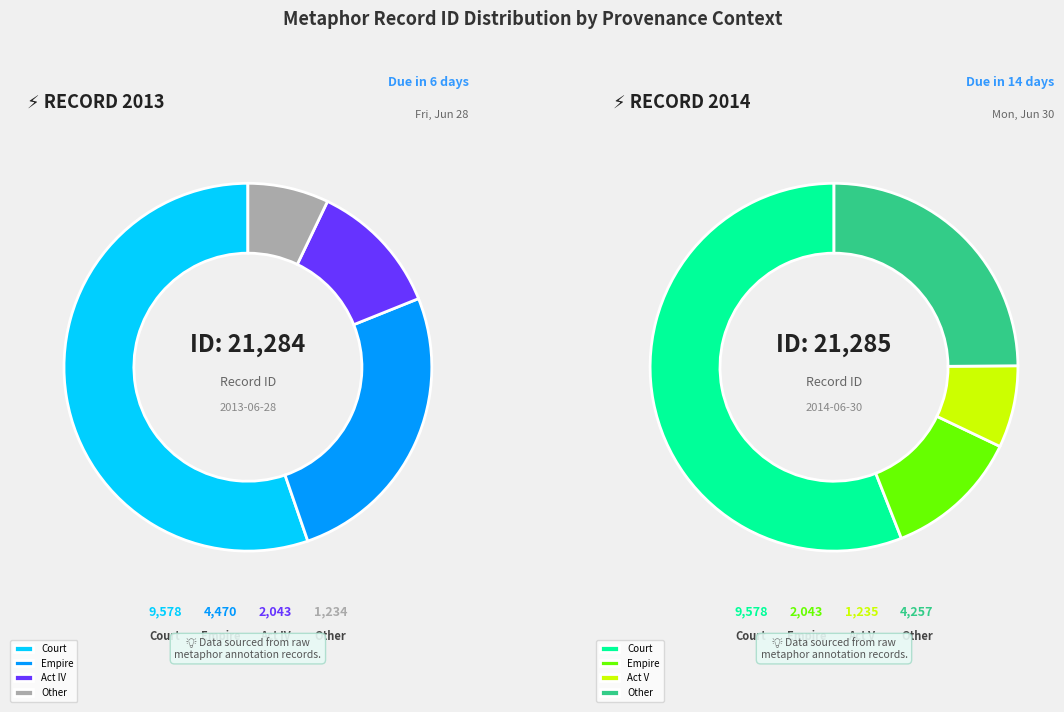

Is there a majority slice in this chart?

Yes